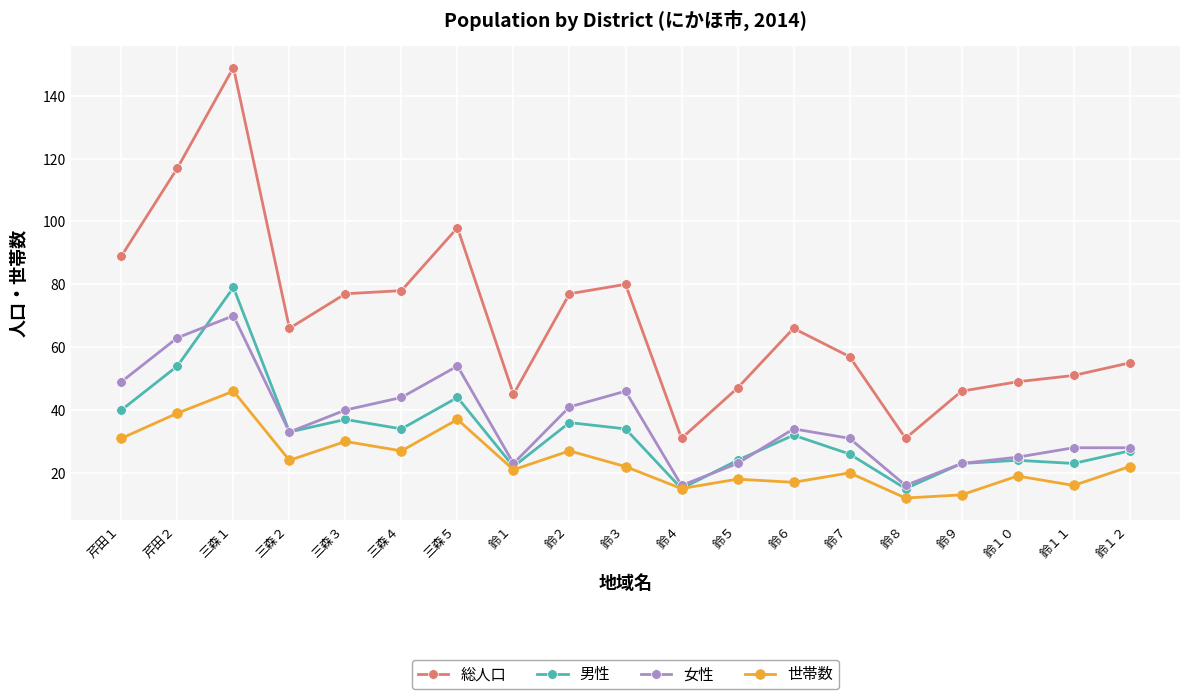

What is the label of the 10th point from the right?

鈴３